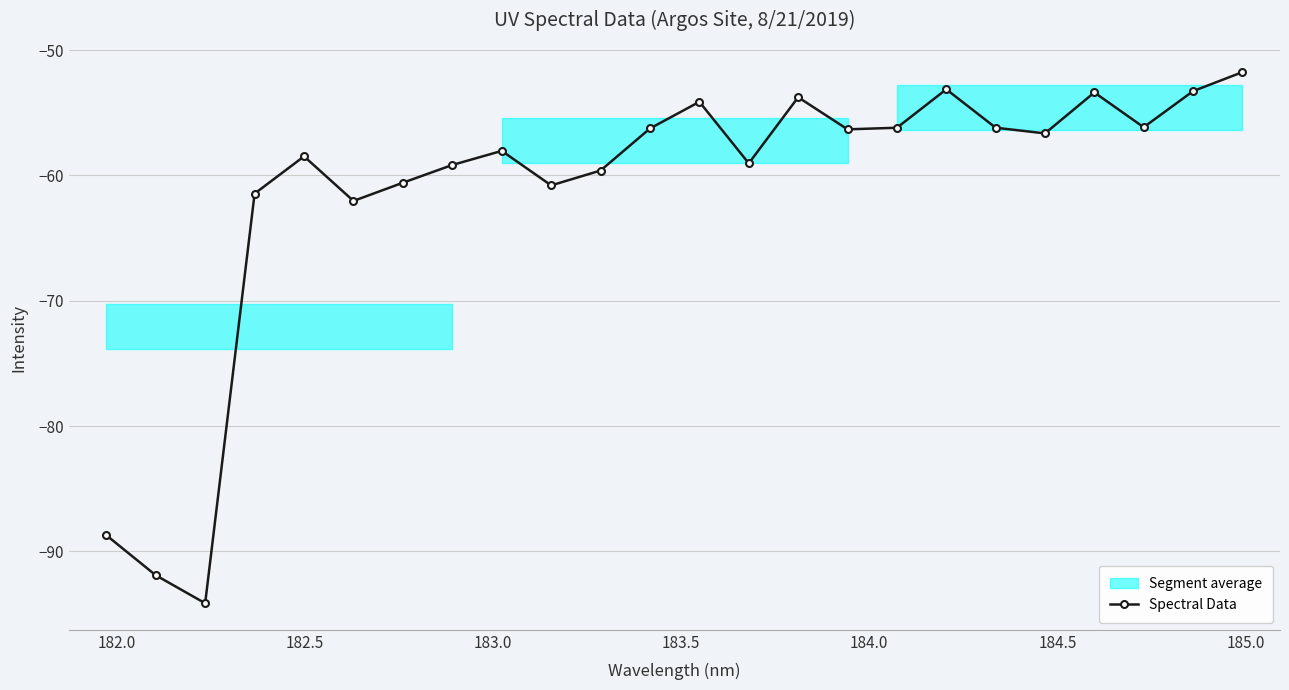

In Spectral Data, how many points are lower than both neighbors (excluding endpoints)?

7